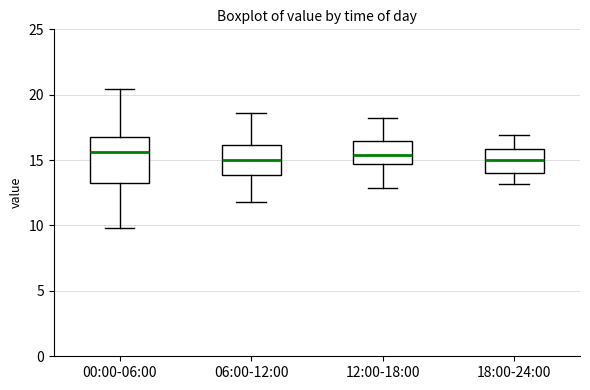

Reading left to right, read every box against the y-axis: the position of its median line, the range the box covers, and the ends of its whiskers. The values are not printed on the chart, so give them approximately, as read against the axis.

00:00-06:00: median 15.5, box 13.5 to 17.0, whiskers 10.0 to 20.5
06:00-12:00: median 15.0, box 14.0 to 16.0, whiskers 12.0 to 18.5
12:00-18:00: median 15.5, box 14.5 to 16.5, whiskers 13.0 to 18.0
18:00-24:00: median 15.0, box 14.0 to 16.0, whiskers 13.0 to 17.0